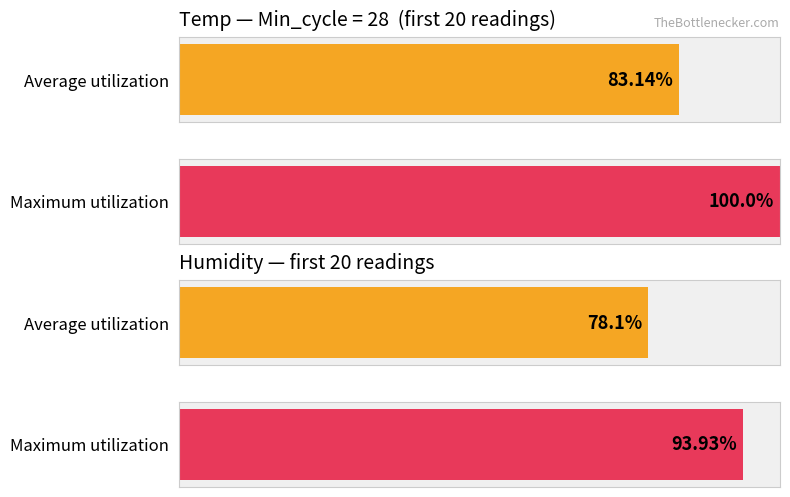

True or false: Average utilization has a value of 39.2 at 28.

False